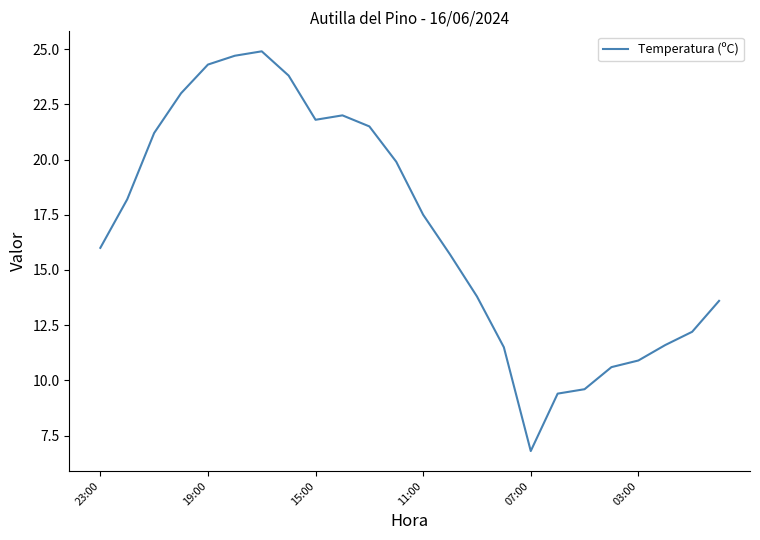

What is the sum of all values?

404.5